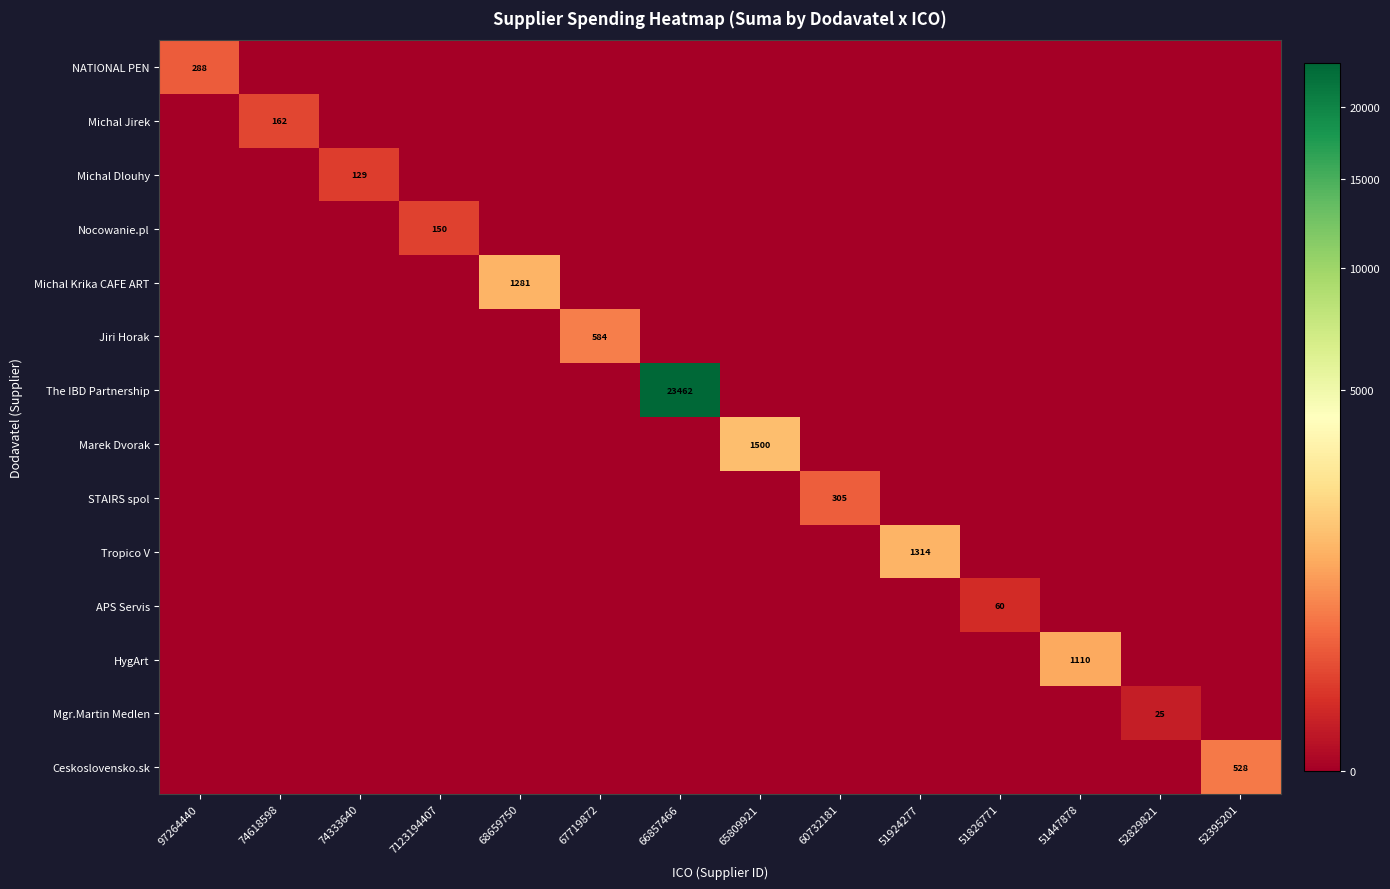

The value of Mgr.Martin Medlen at 67719872 is 13.3. True or false?

False